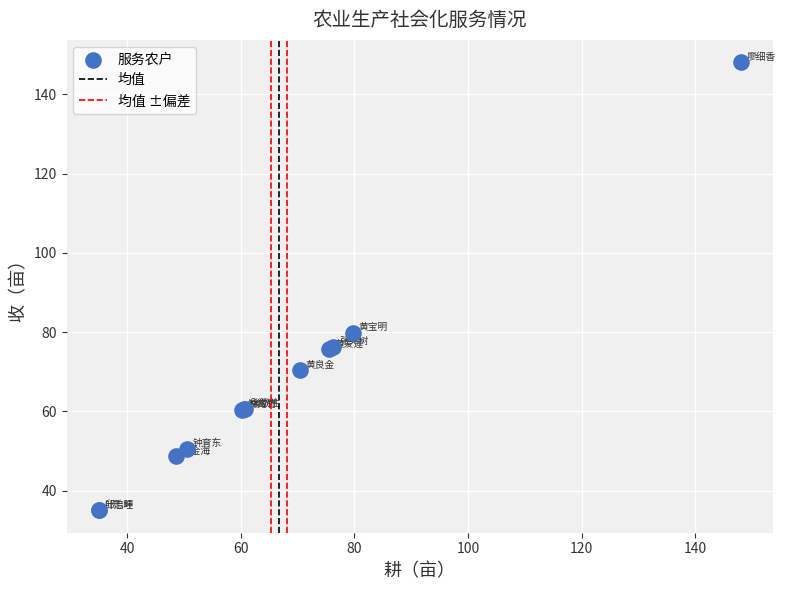

What Y value in the scatter plot is closest to 91?

79.8